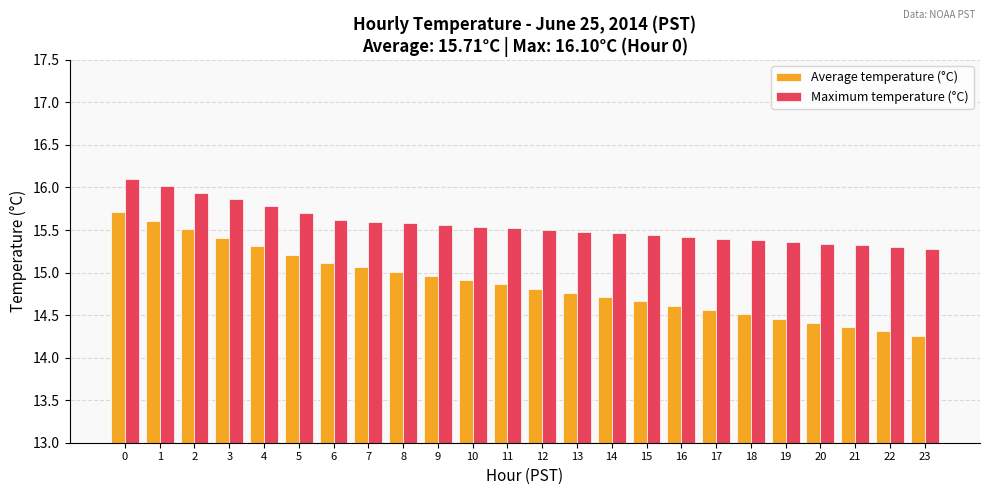

What is the greatest value displayed?

16.1